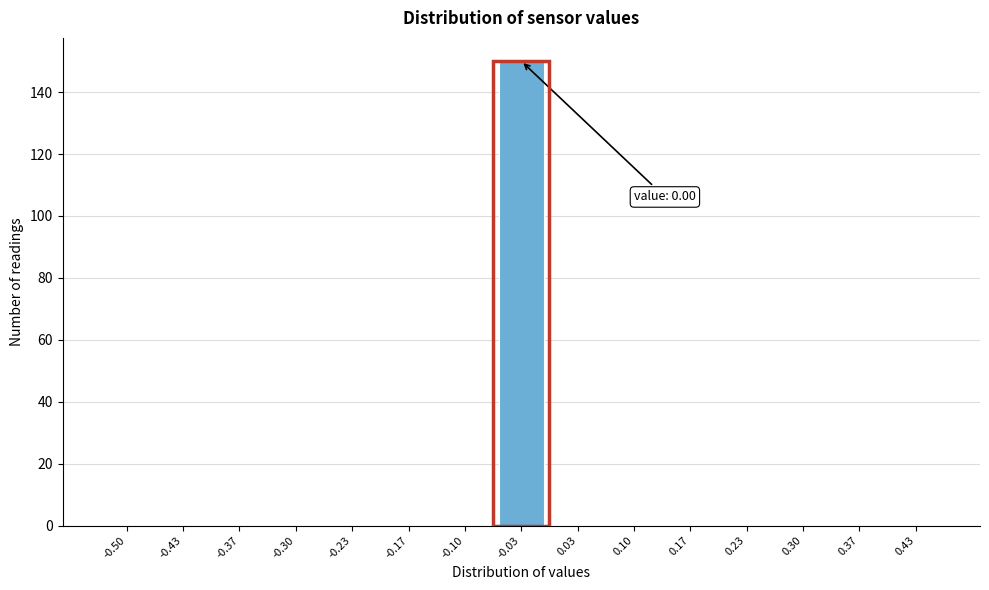

Reading left to right, transcribe all the data shown in this chart.

-0.50=0	-0.43=0	-0.37=0	-0.30=0	-0.23=0	-0.17=0	-0.10=0	-0.03=150	0.03=0	0.10=0	0.17=0	0.23=0	0.30=0	0.37=0	0.43=0